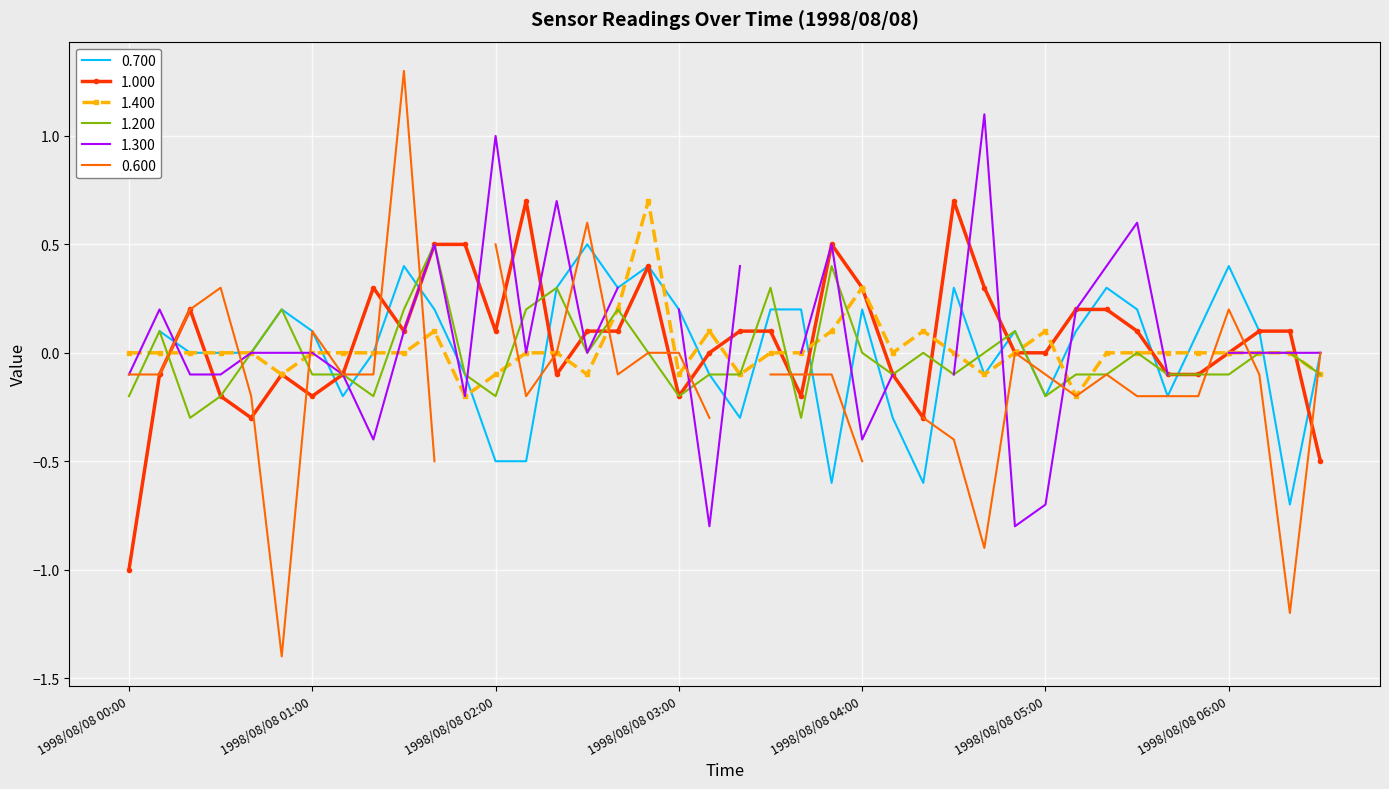

How many times do 1.200 and 1.400 cross each other?

13